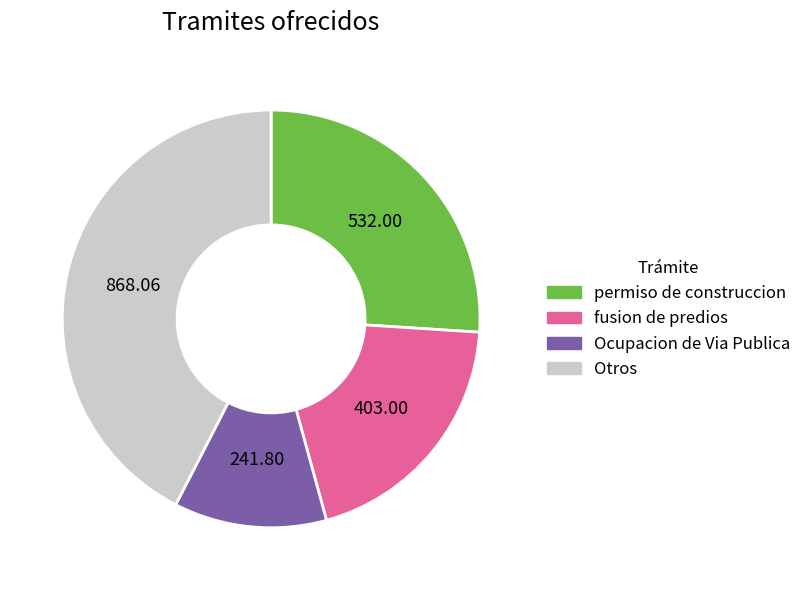

Is there a majority slice in this chart?

No